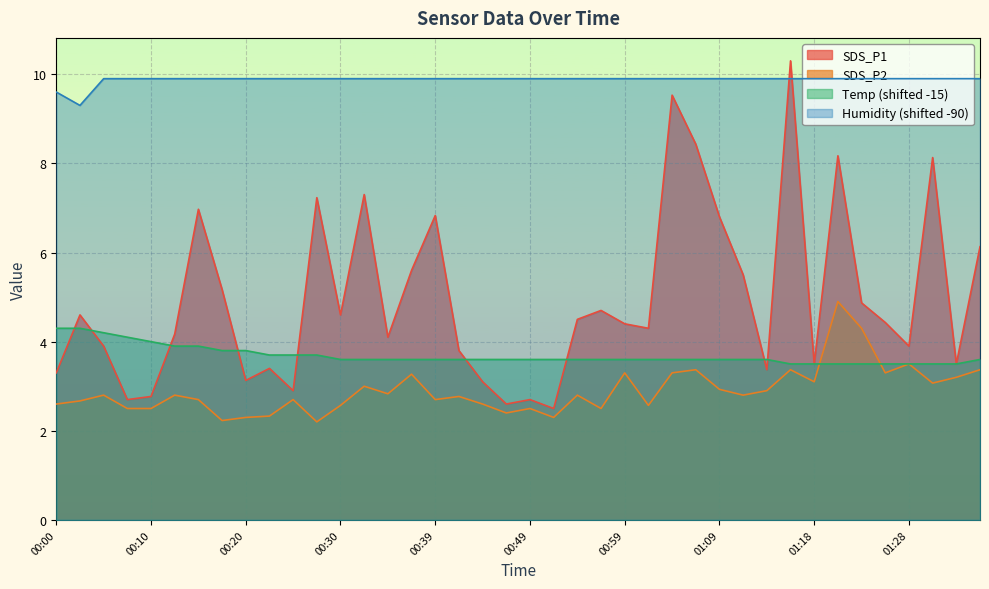

How many data points does each series have?

40